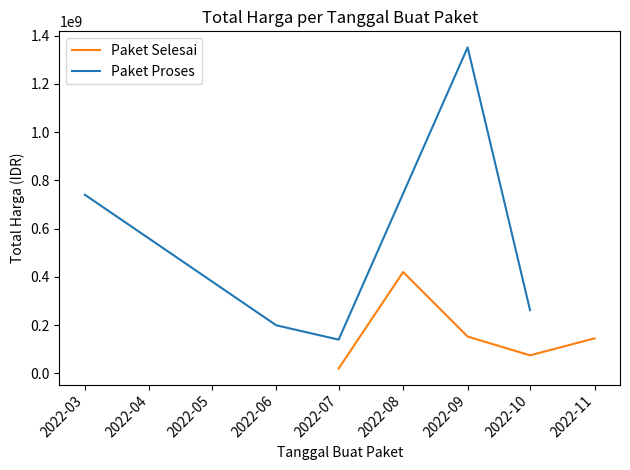

The value of Paket Selesai at 2022-09 is 200191231. True or false?

False